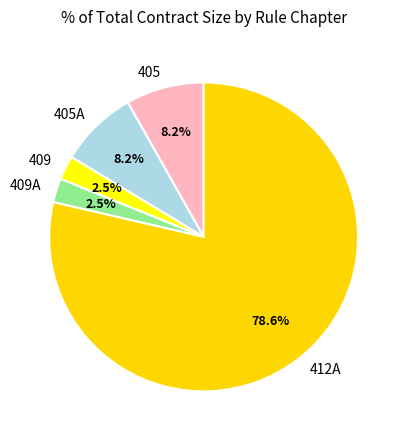

Which category has the biggest portion of the pie?

412A